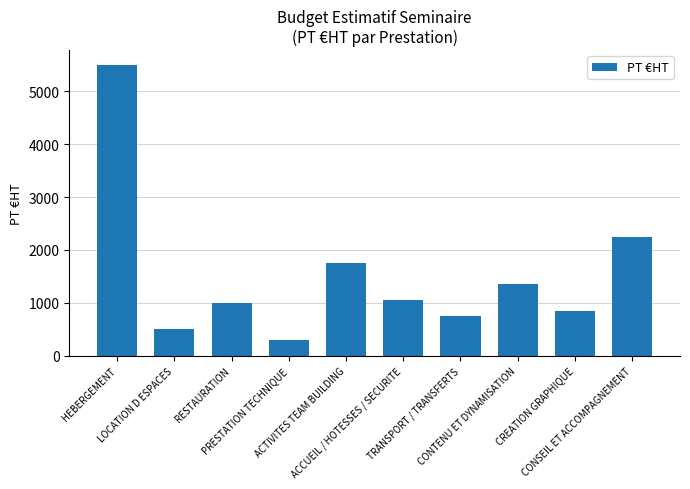

What position from the left is HEBERGEMENT?

1